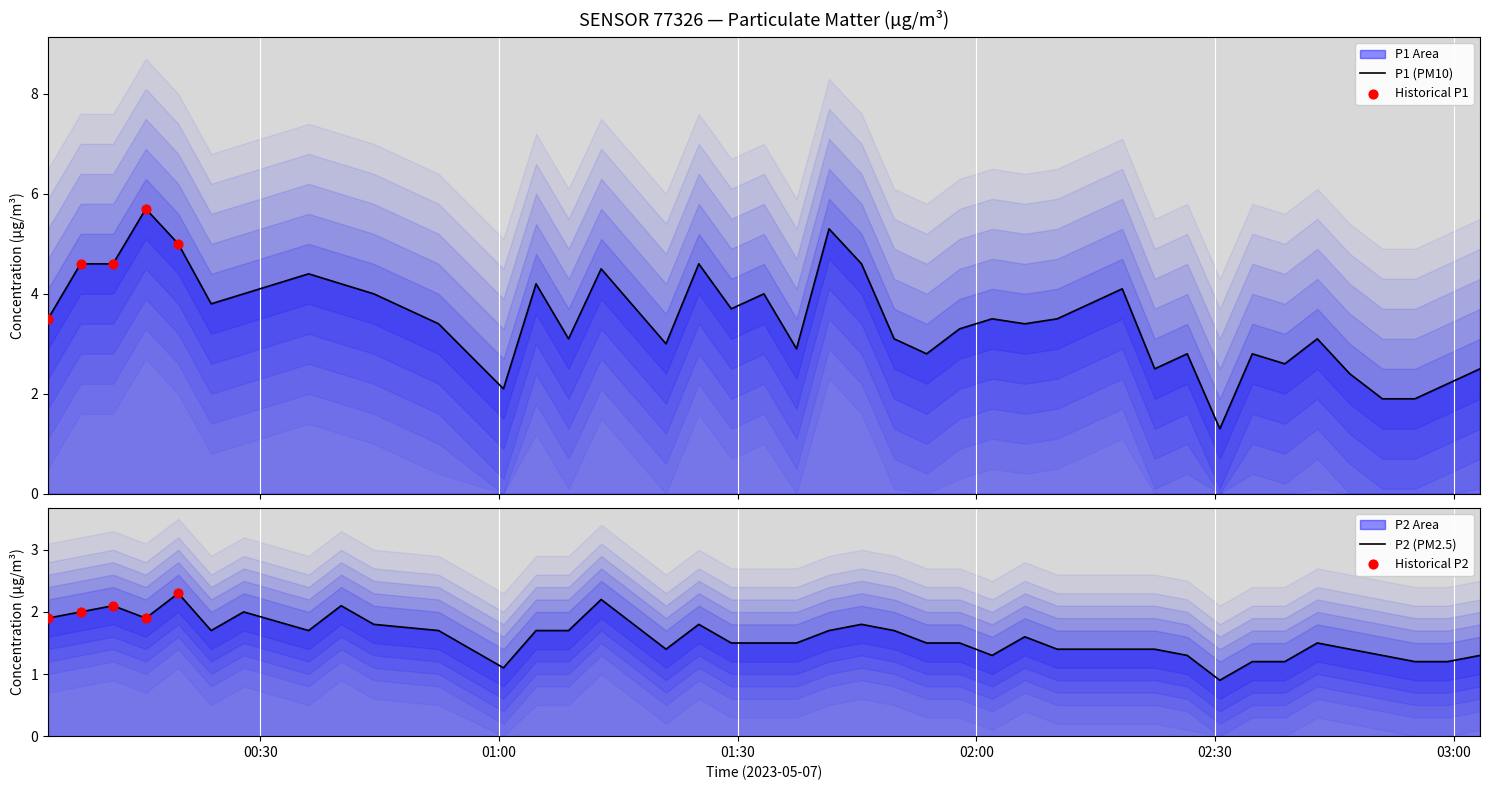

Is the value of P1 at 2023-05-07T03:03:18 greater than the value of P2 at 2023-05-07T02:34:41?

Yes